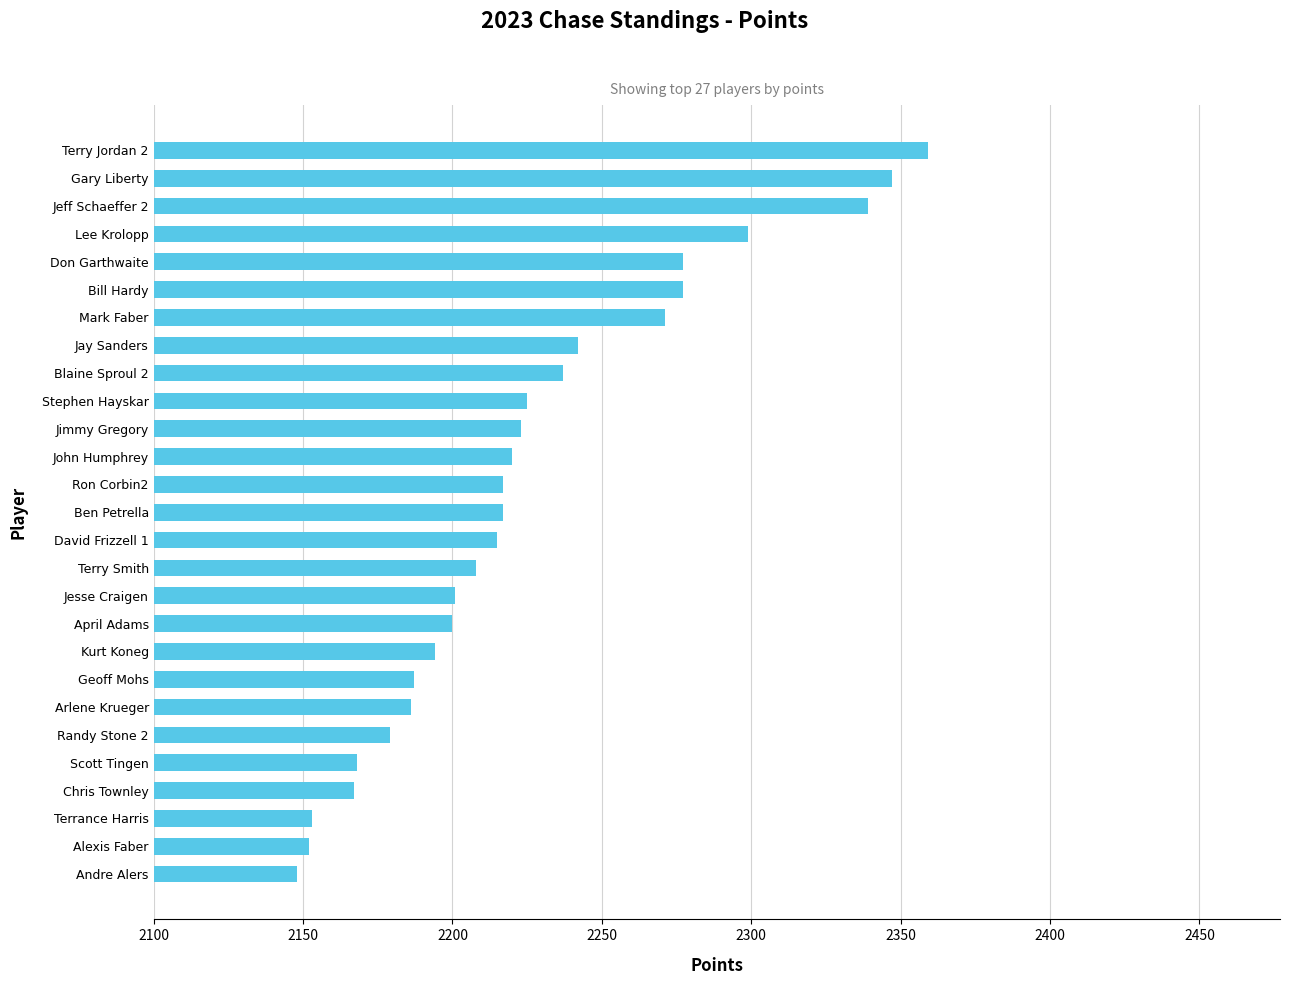

What is the sum of all values?

60108